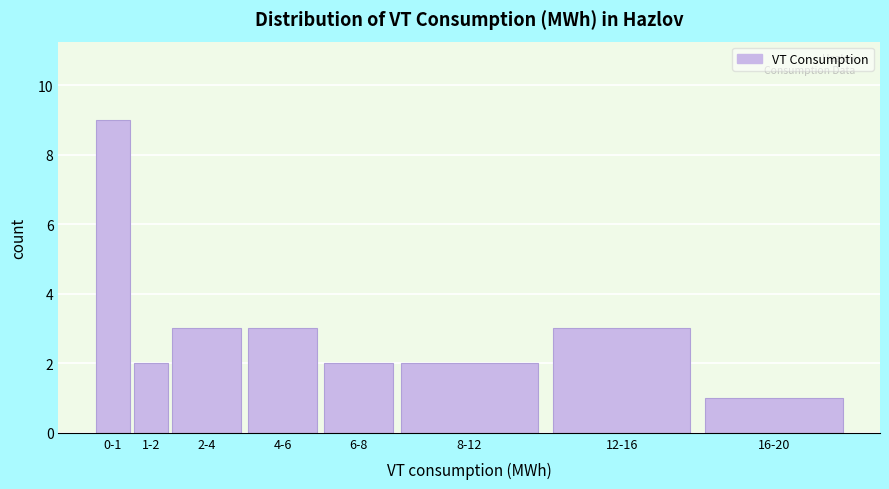

Reading left to right, transcribe all the data shown in this chart.

0-1=9	1-2=2	2-4=3	4-6=3	6-8=2	8-12=2	12-16=3	16-20=1